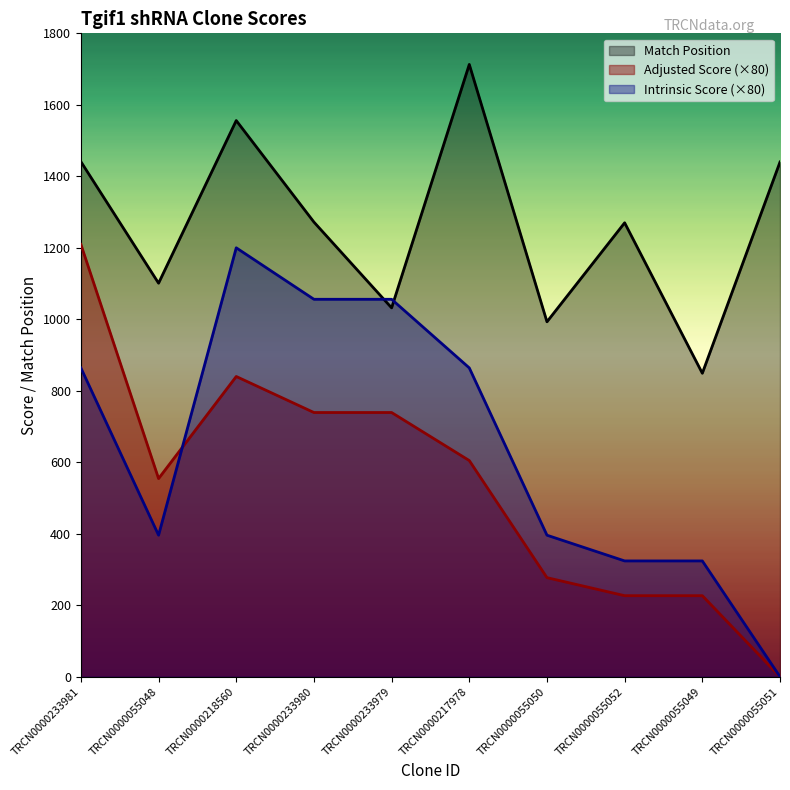

What are all the series names shown in the legend?

Match Position, Adjusted Score (×80), Intrinsic Score (×80)